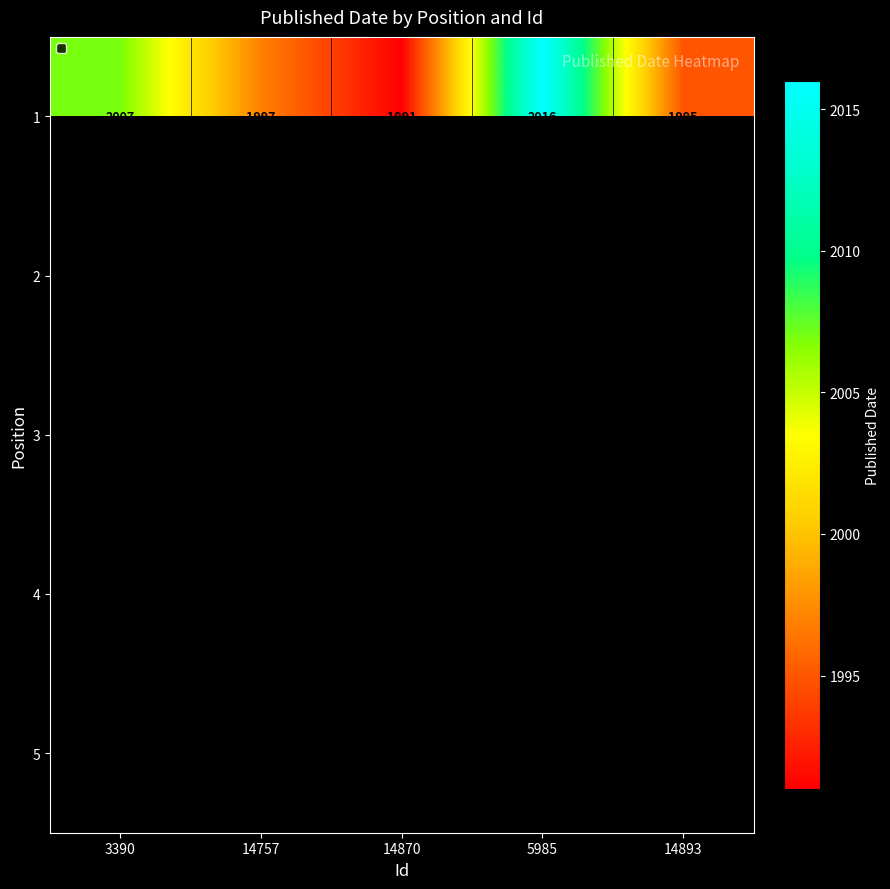

At which label does 1 reach its minimum?

14870